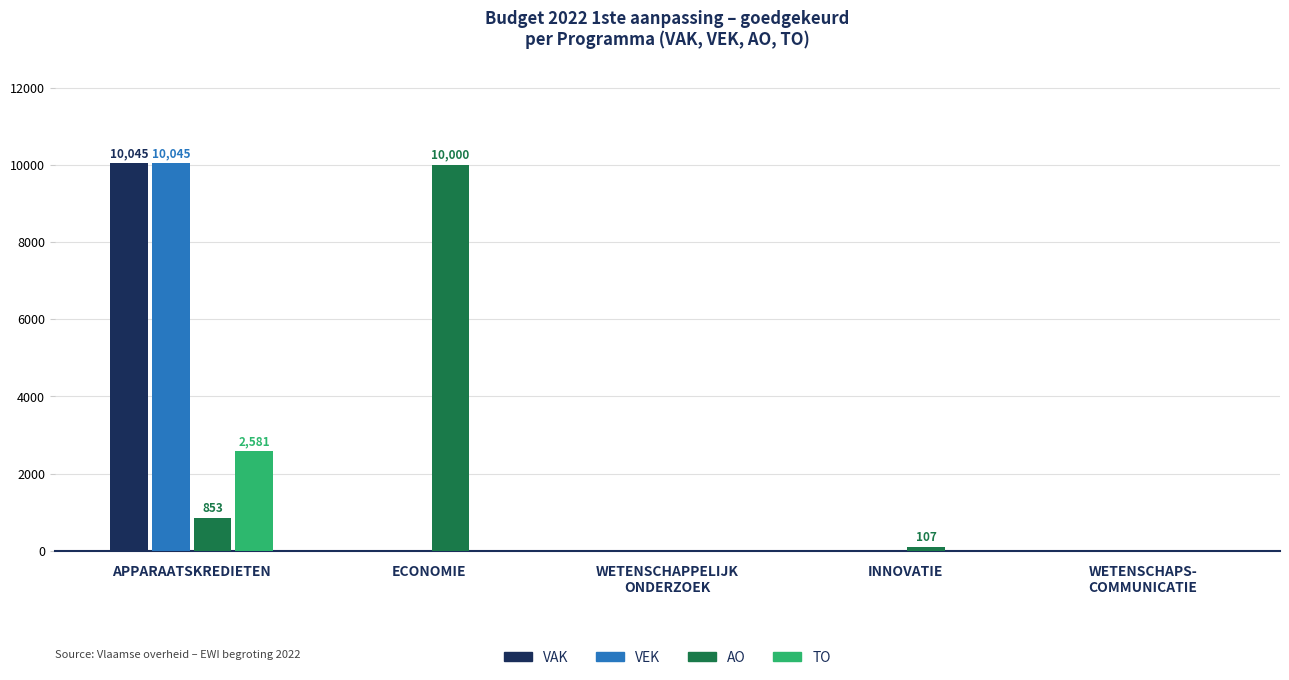

What is the average value of the VAK series?

2009